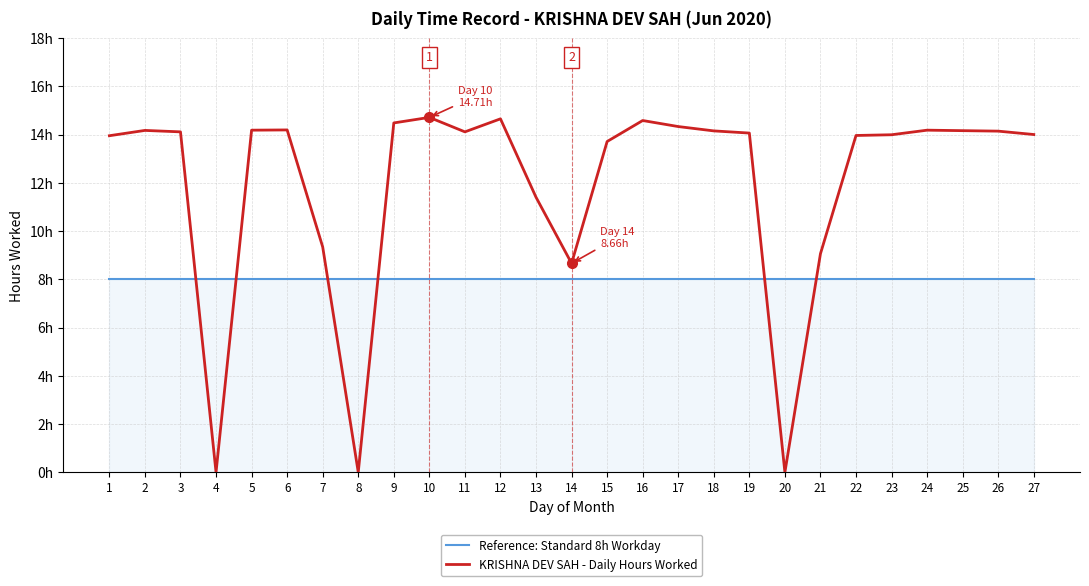

Between 22 and 20, which is larger?

22